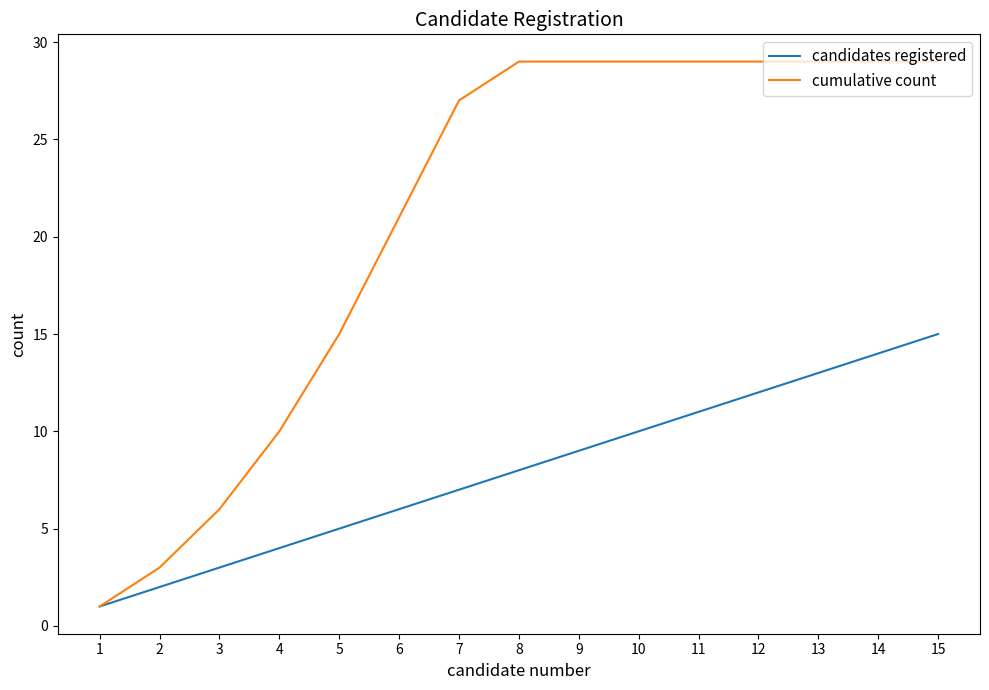

Is it true that cumulative count equals 10 at 3?

False